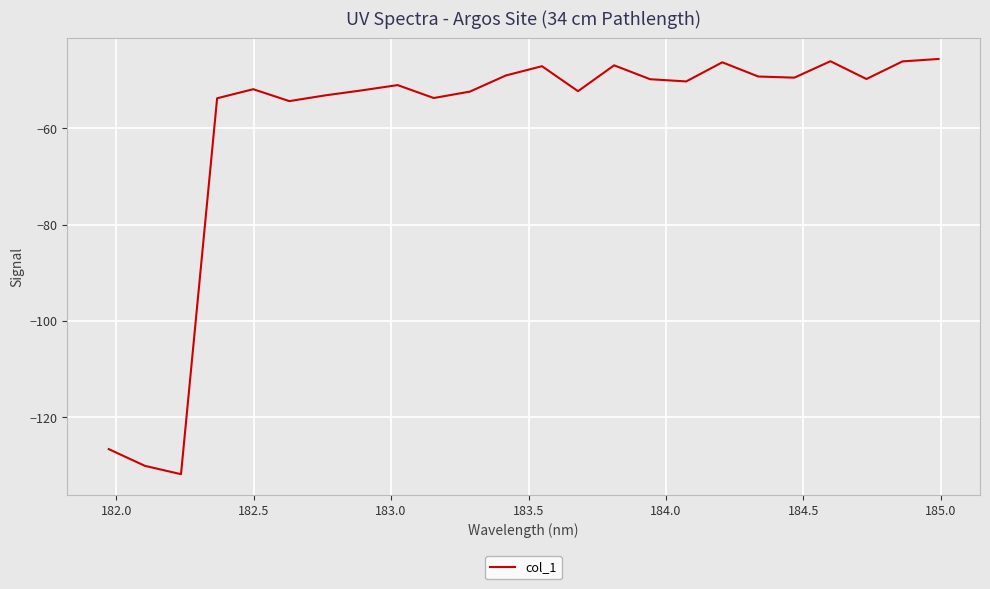

What is the difference between the maximum and minimum values?

86.2